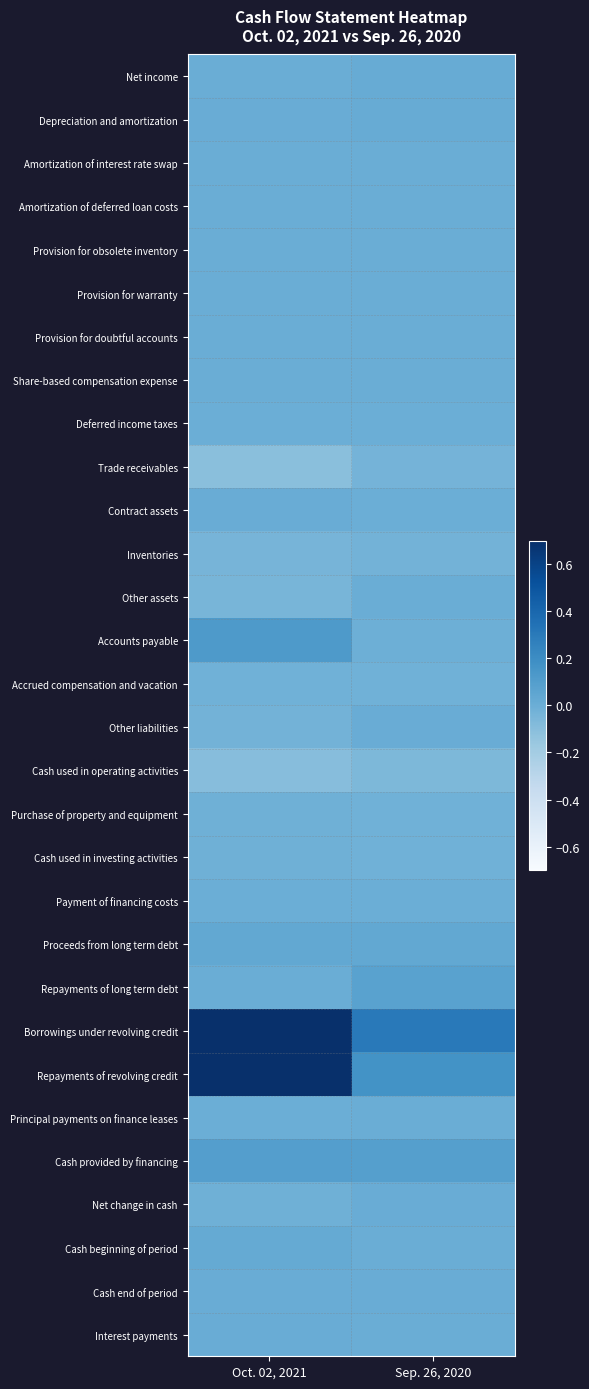

Which has a higher value, Sep. 26, 2020 or Oct. 02, 2021?

Sep. 26, 2020